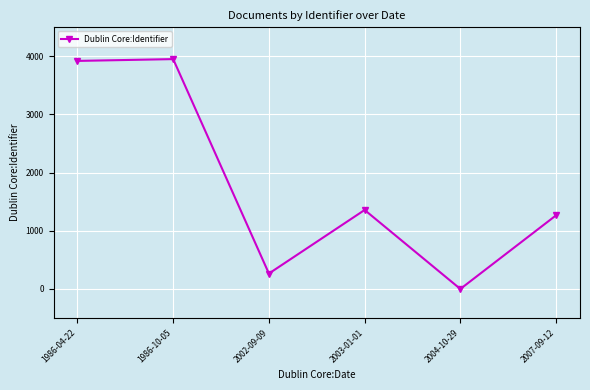

What is the difference between the maximum and minimum values?

3952